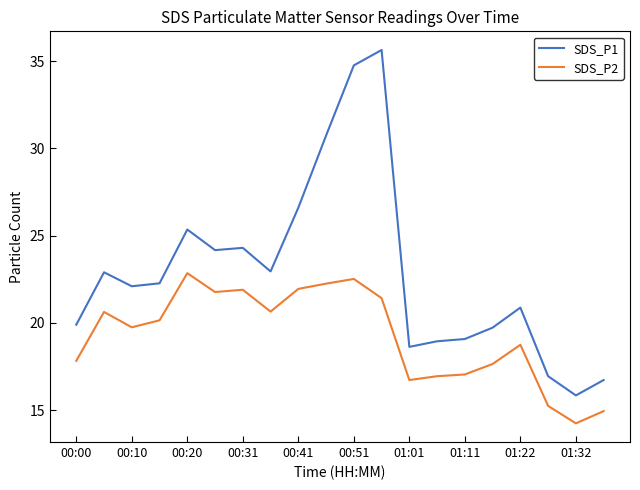

True or false: SDS_P1 and SDS_P2 cross at least once.

False